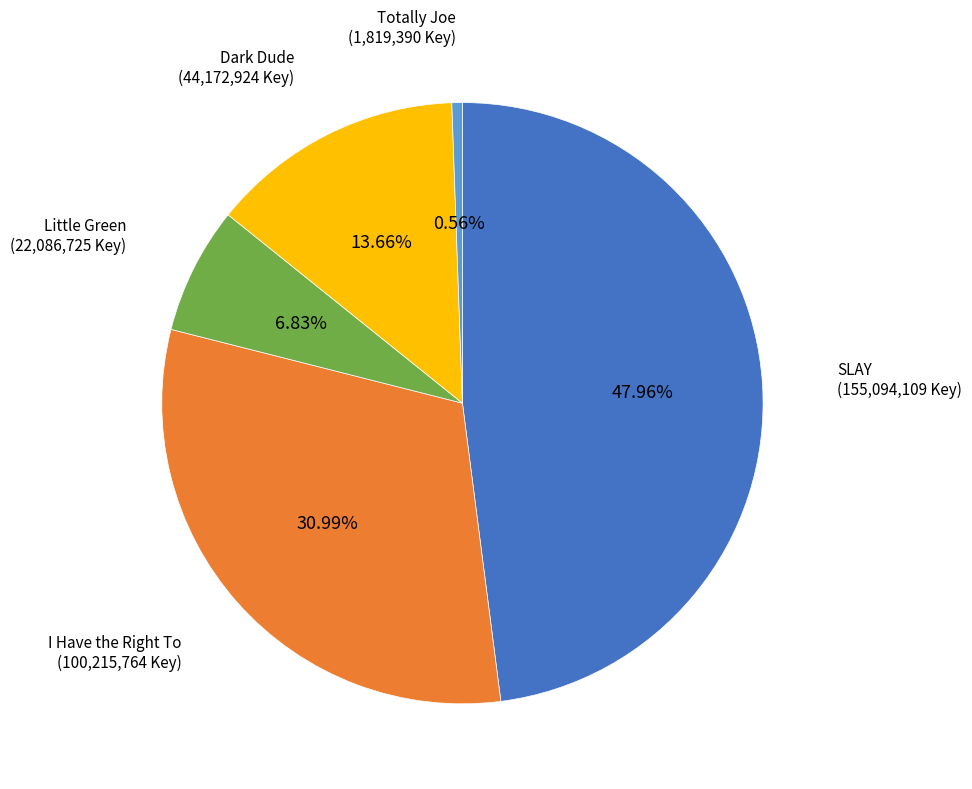

Does SLAY represent more than half of the total?

No